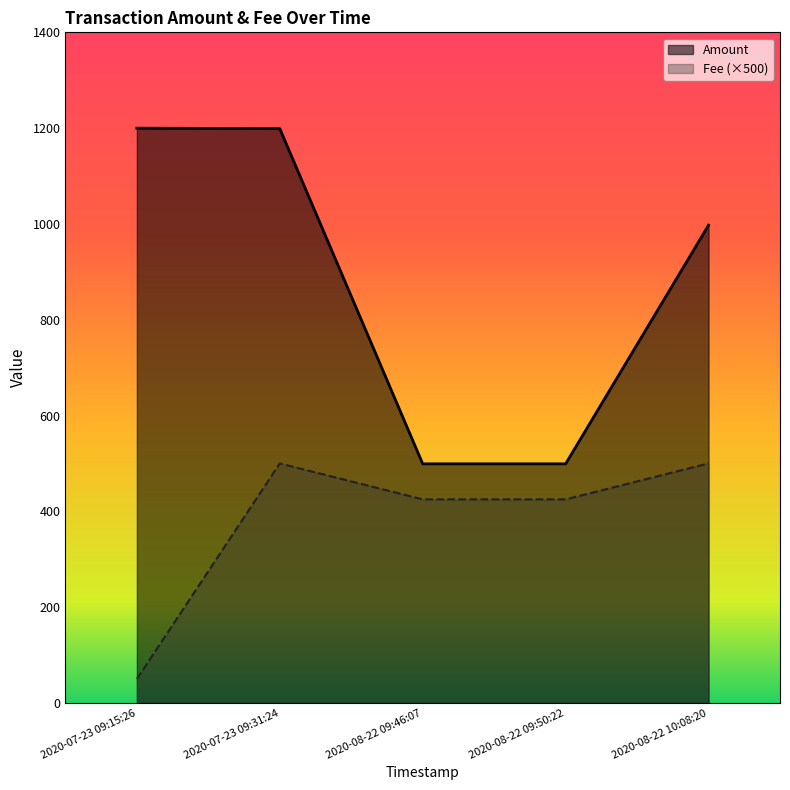

True or false: Amount has more than 1 points higher than both neighbors.

False